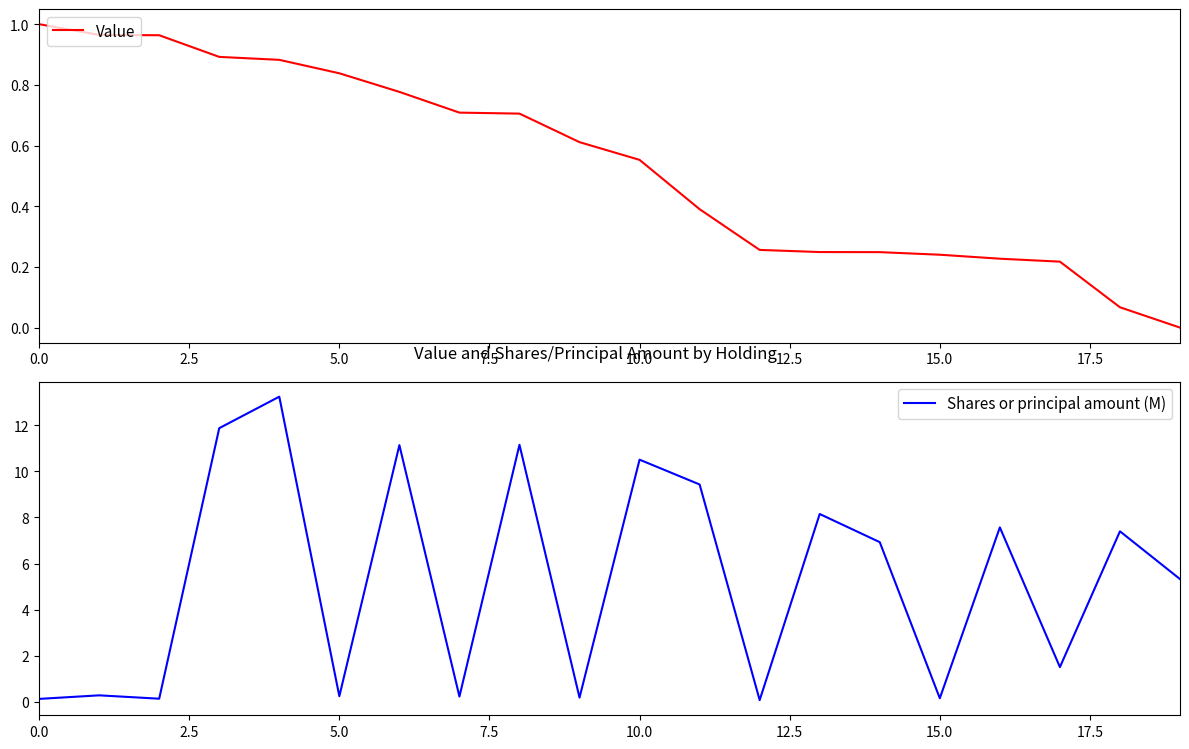

Is it true that Shares or principal amount (M) equals 7.2 at 10.0?

False